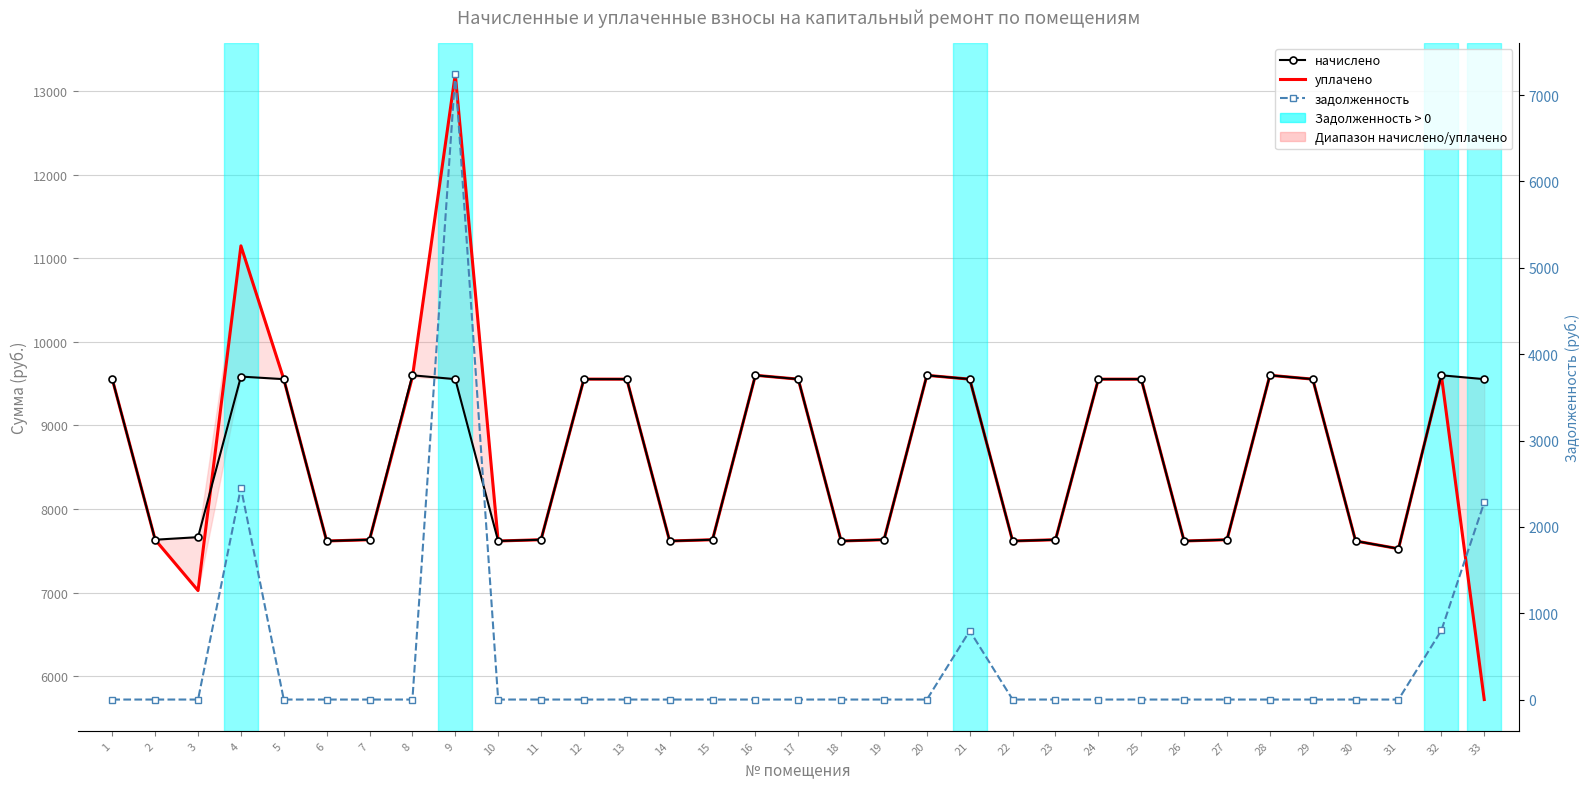

The начислено series shows 13583.0 at 7. True or false?

False